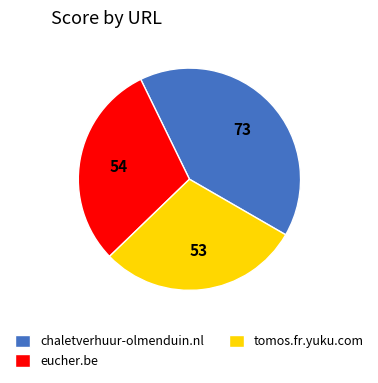

How many slices are in this pie chart?

3